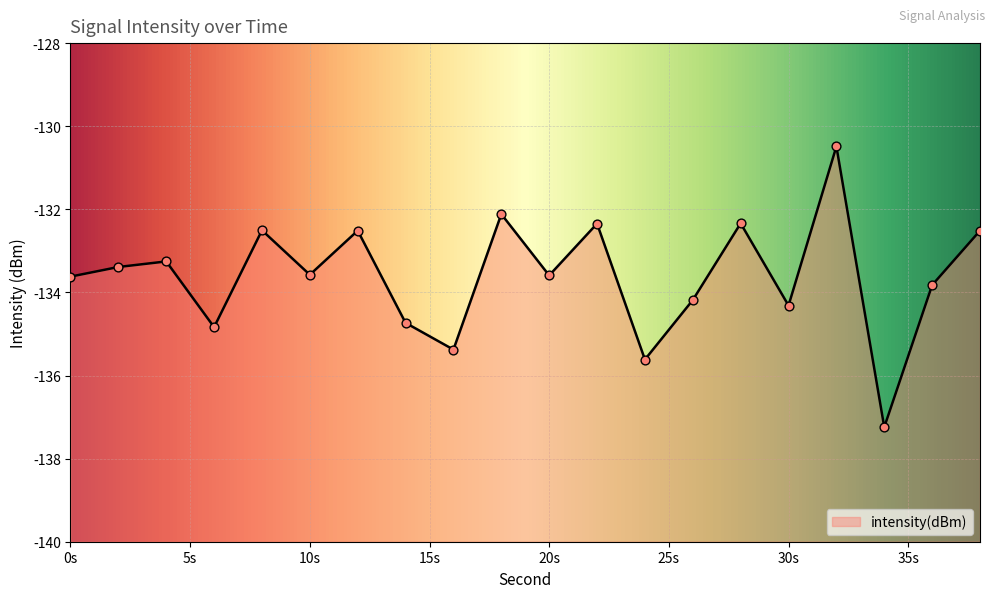

Which has a higher value, 16 or 8?

8